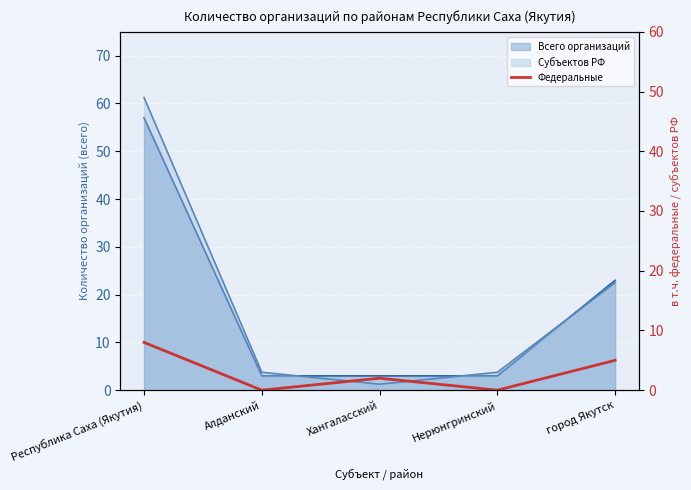

The value at Алданский is -3. True or false?

False